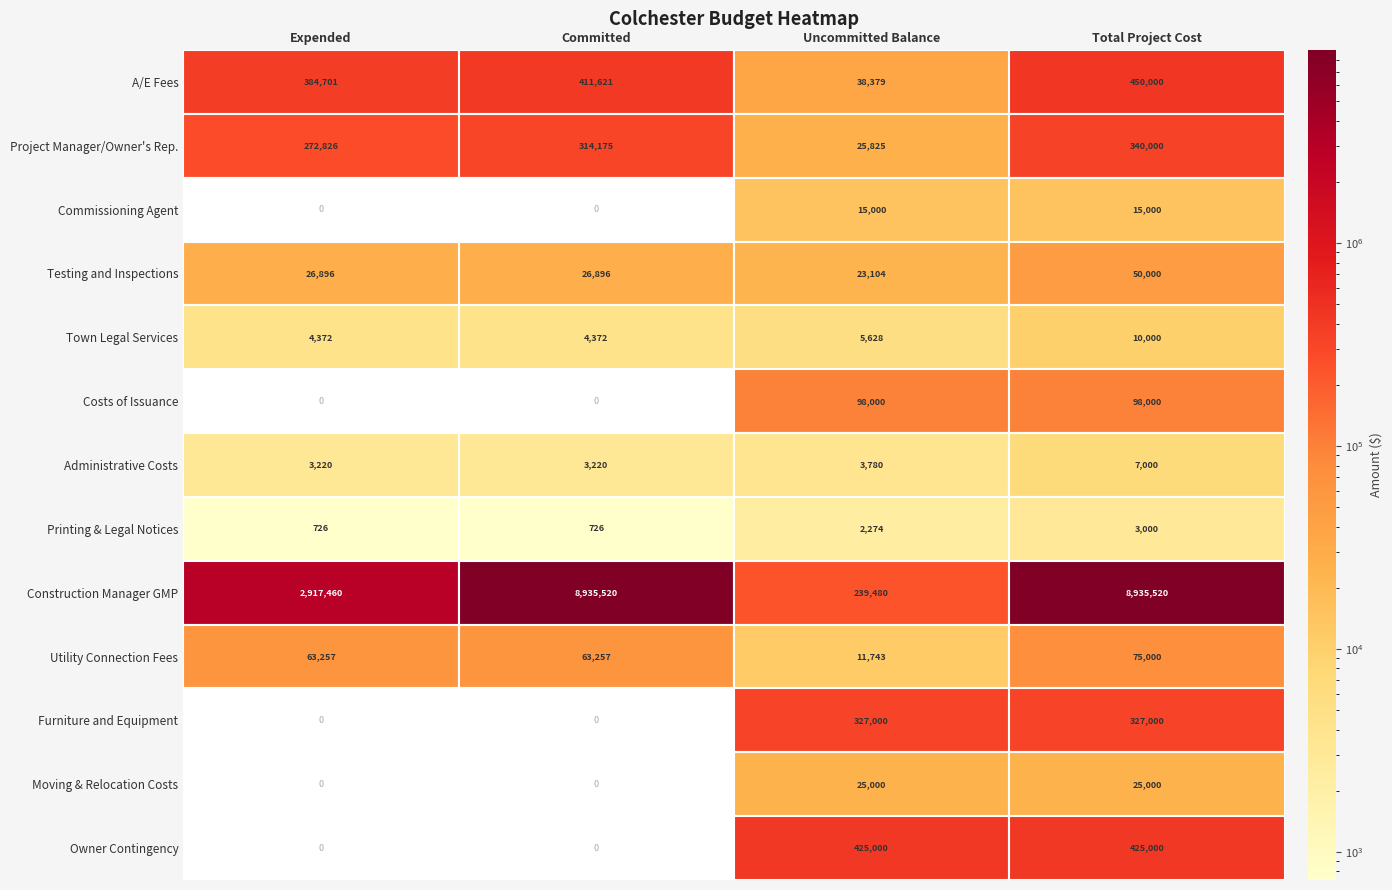

List the series in order of their peak value, lowest first.

Printing & Legal Notices, Administrative Costs, Town Legal Services, Commissioning Agent, Moving & Relocation Costs, Testing and Inspections, Utility Connection Fees, Costs of Issuance, Furniture and Equipment, Project Manager/Owner's Rep., Owner Contingency, A/E Fees, Construction Manager GMP